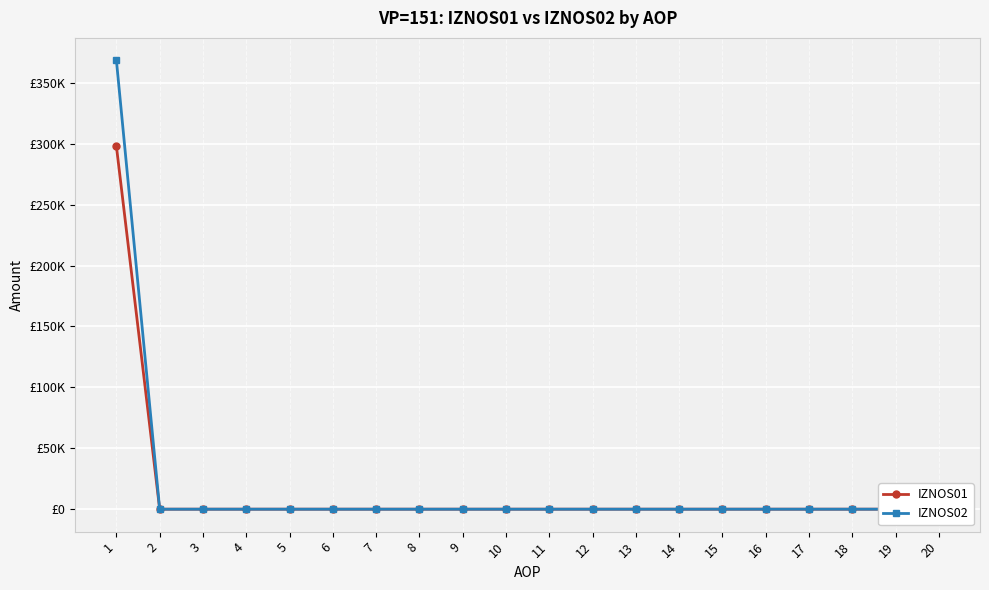

Which series has the largest range (max minus min)?

IZNOS02